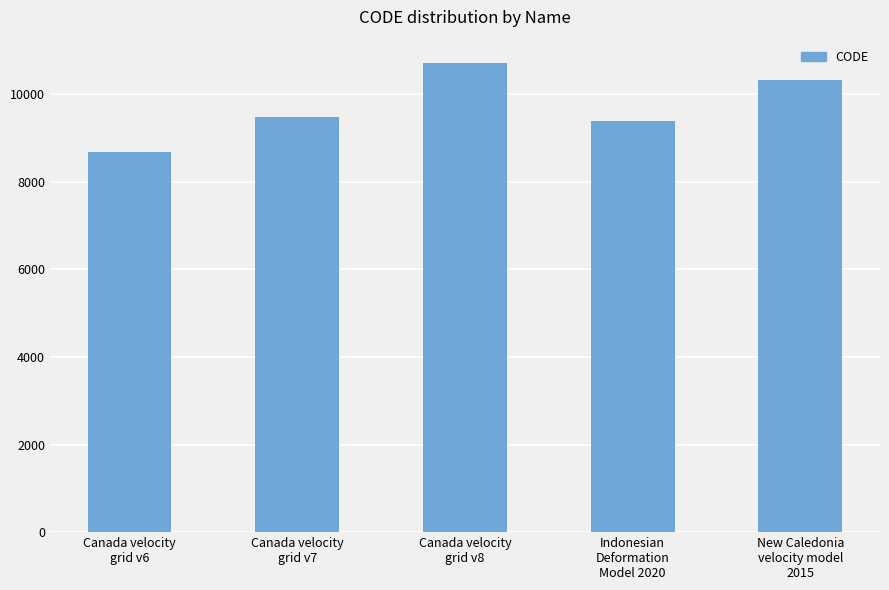

Between Canada velocity
grid v7 and Canada velocity
grid v8, which is larger?

Canada velocity
grid v8